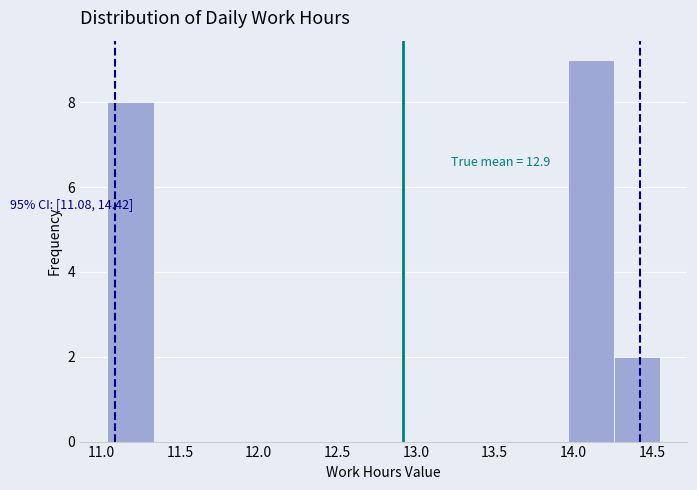

Which range on the x-axis has the tallest bar?

13.95 to 14.25